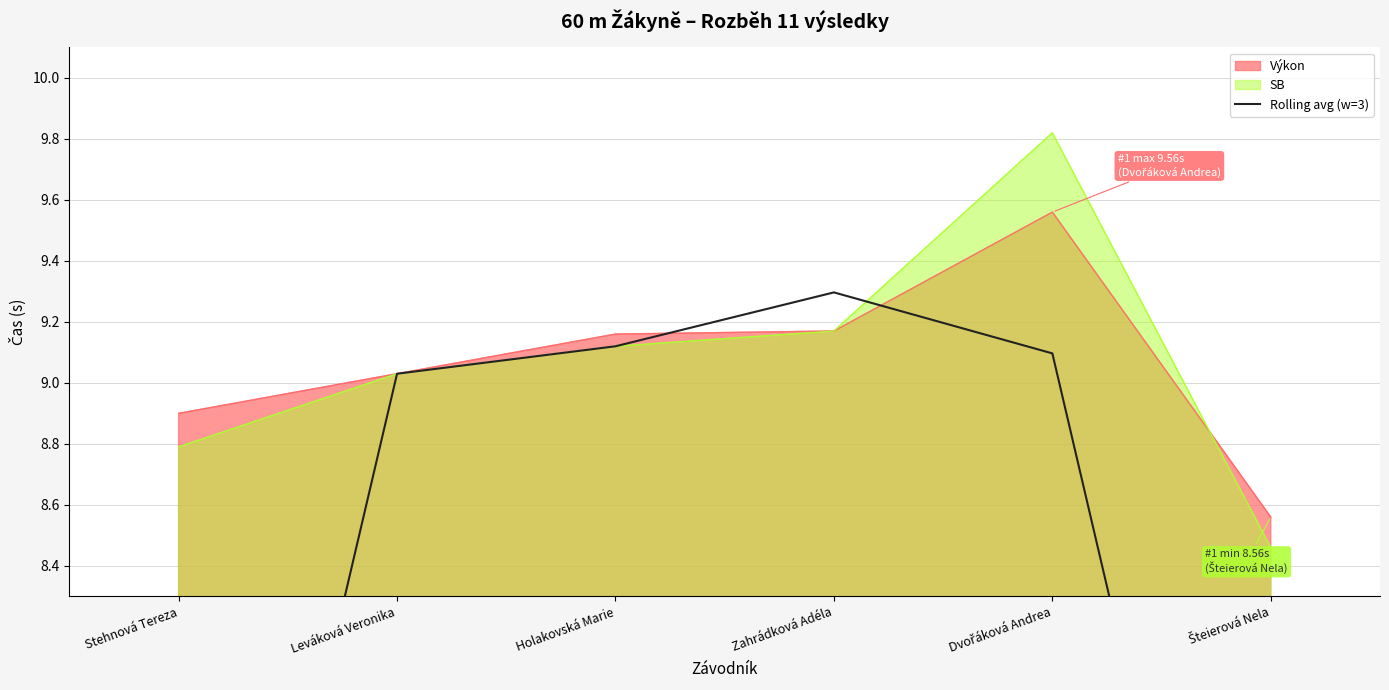

Is it true that Výkon equals 1.9 at Stehnová Tereza?

False